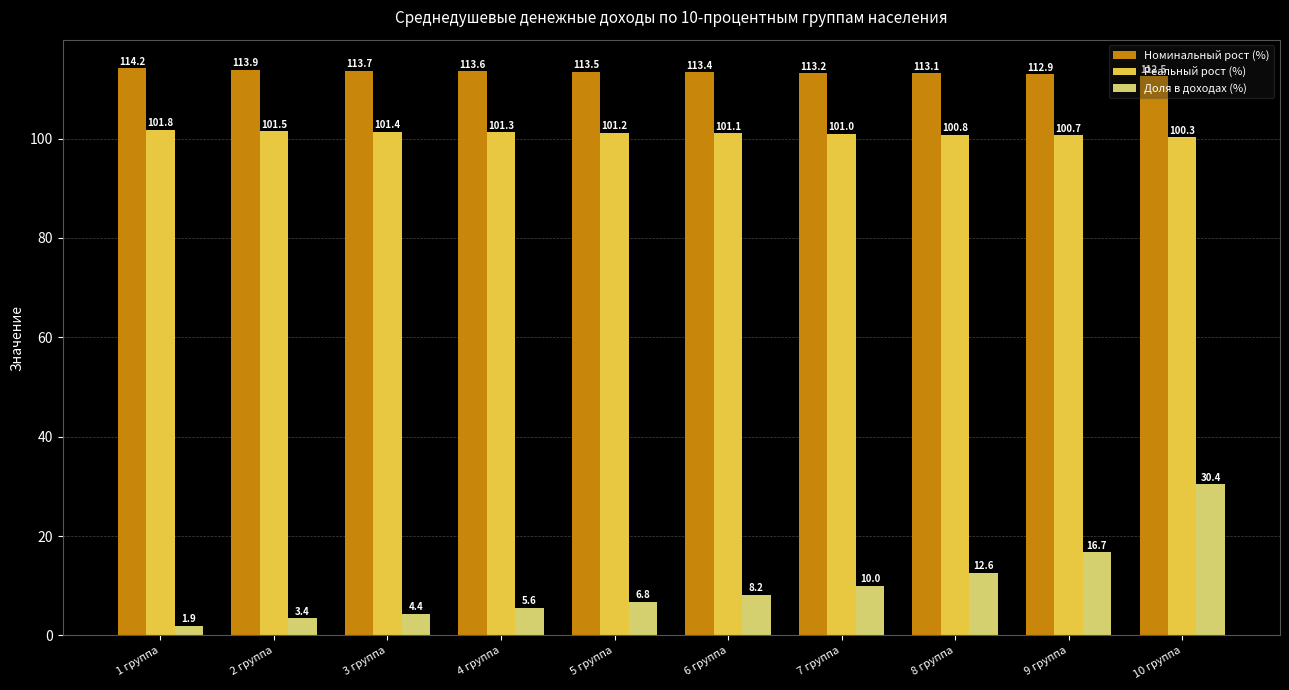

What is the minimum value for Доля в доходах (%)?

1.9